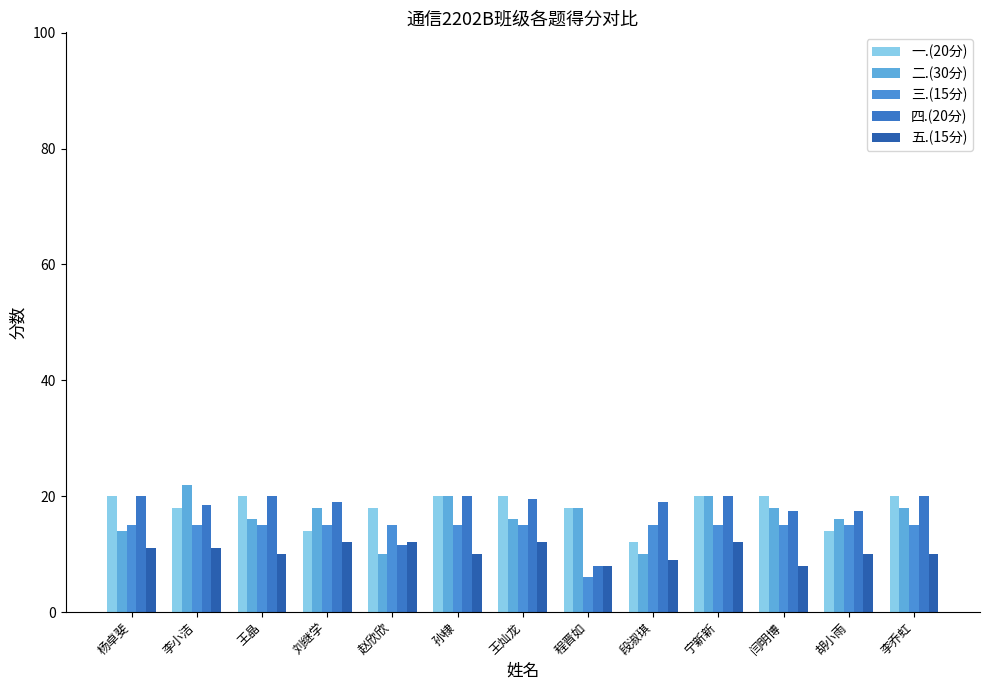

Count the number of categories in the chart.

13